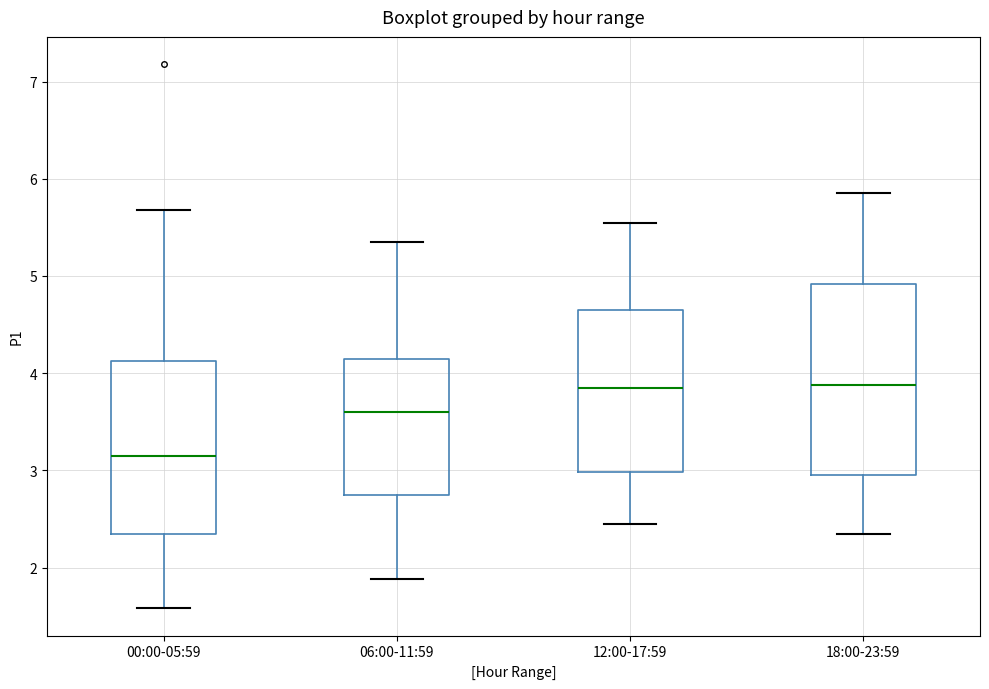

Which box is the tallest, from its lower edge to its upper edge?

18:00-23:59